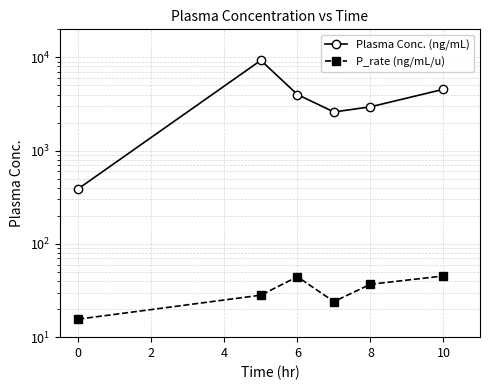

List the series in order of their peak value, highest first.

Plasma Conc. (ng/mL), P_rate (ng/mL/u)